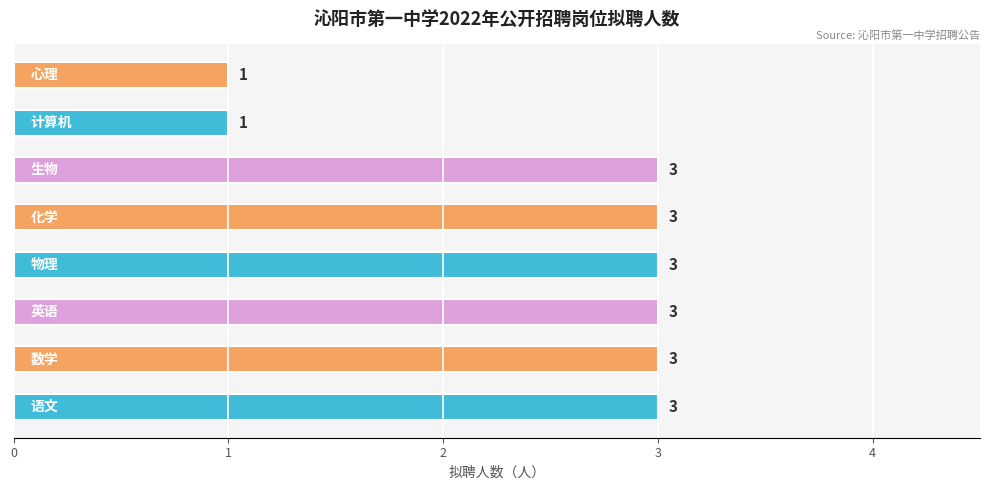

Reading bottom to top, list all the values displayed in this chart.

3	3	3	3	3	3	1	1